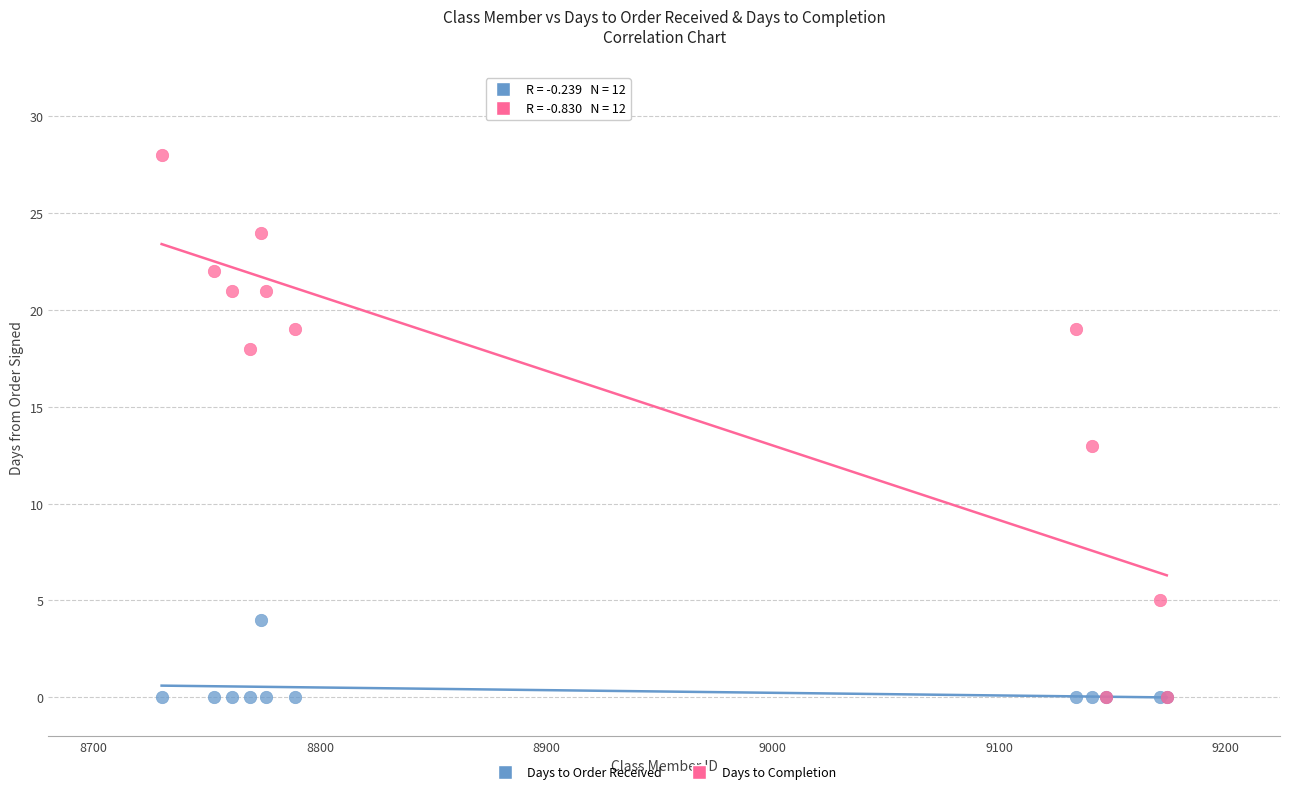

Which series has the widest spread of Y values?

Days to Completion